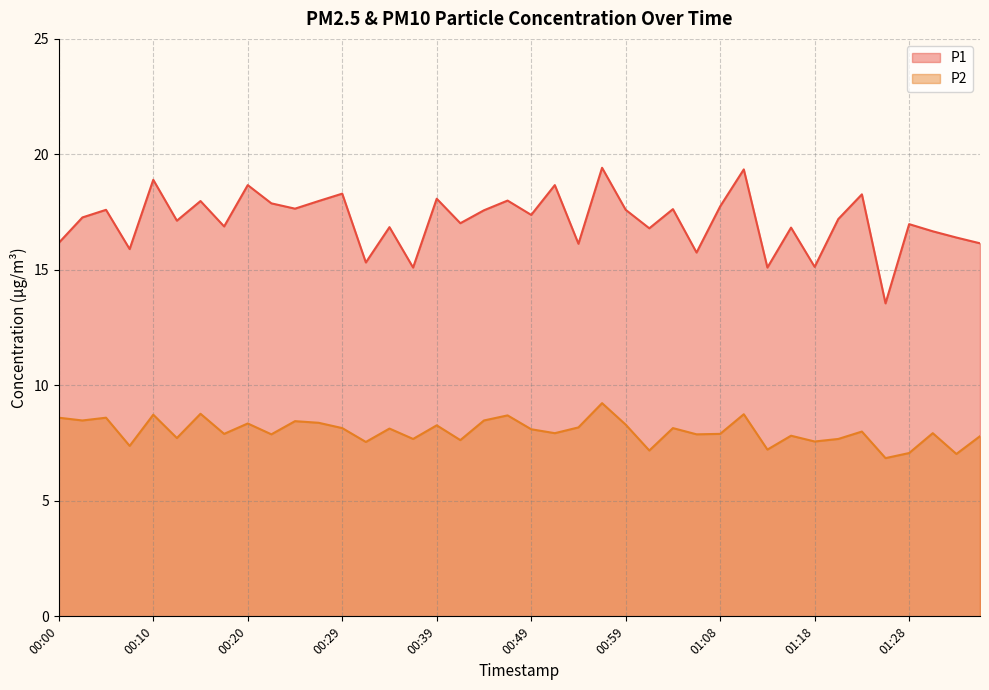

Count the number of data series in this chart.

2